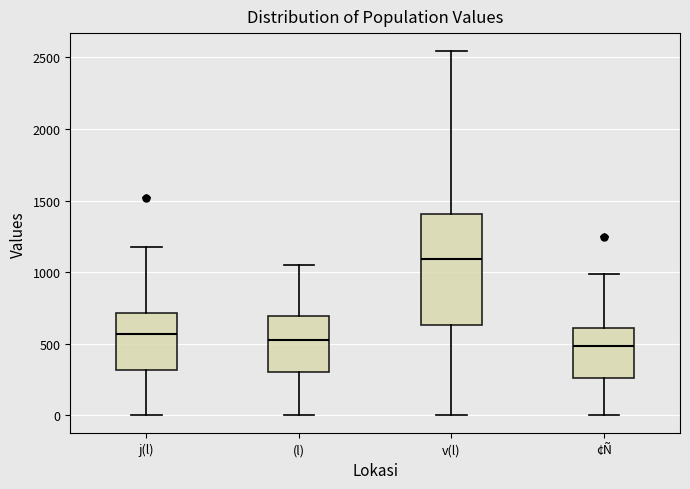

Comparing the boxes themselves (not the whiskers), which one is the tallest?

v(l)